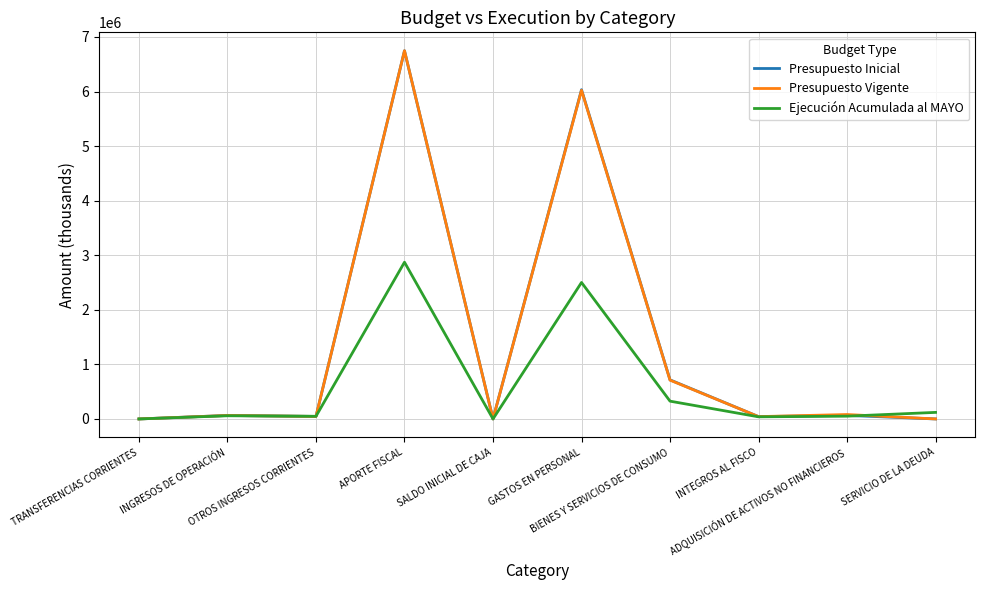

What is the highest value of the Presupuesto Inicial series?

6747592